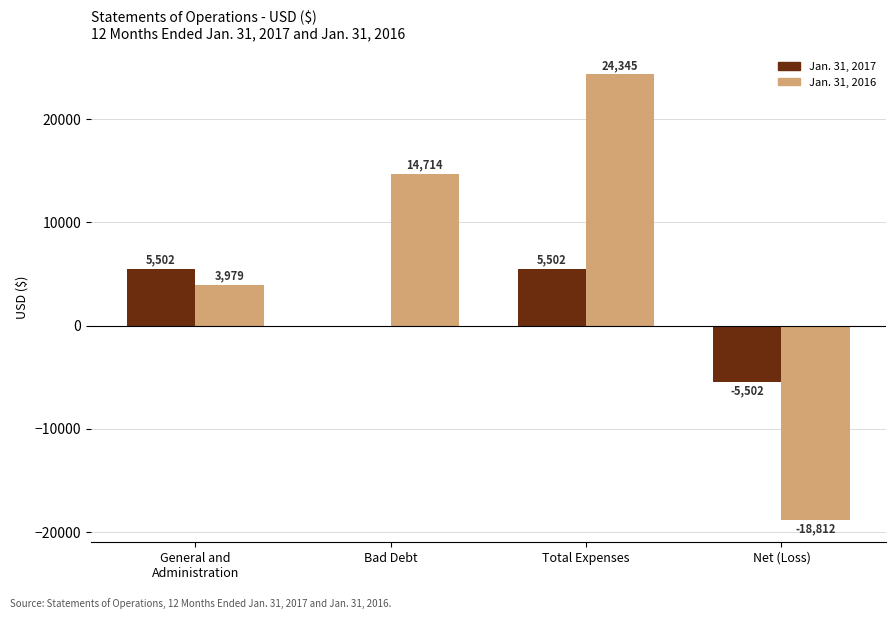

Count the Jan. 31, 2017 values in the range 0 to 5502.

3